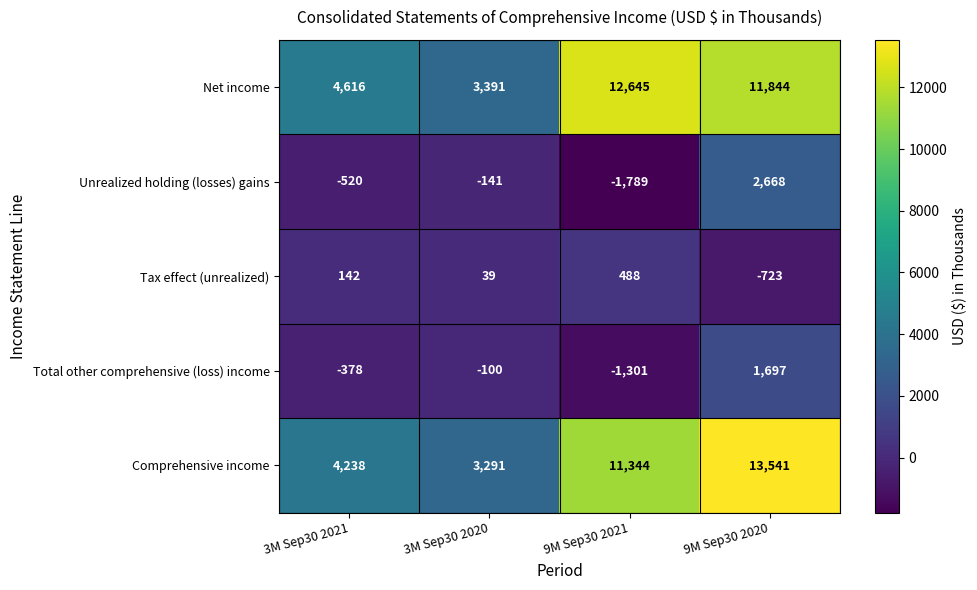

What value does the Tax effect (unrealized) series have at 9M Sep30 2021?

488